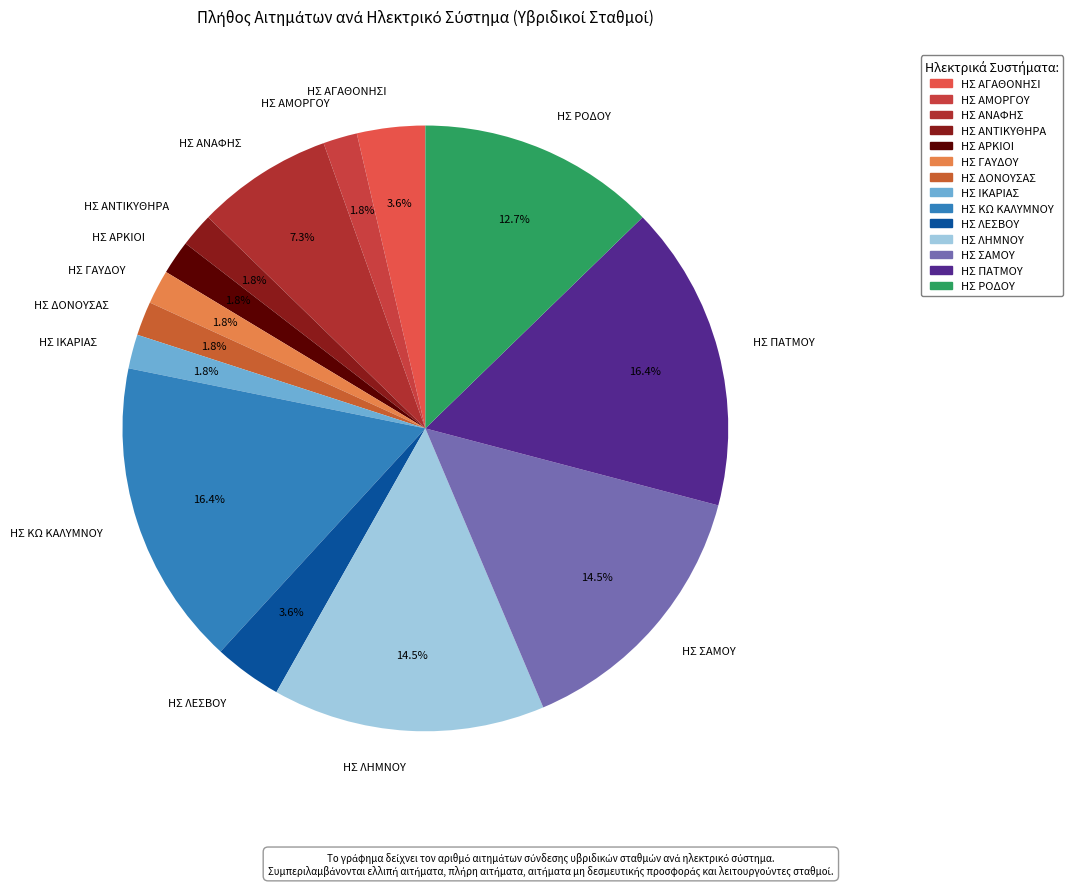

Between ΗΣ ΛΕΣΒΟΥ and ΗΣ ΔΟΝΟΥΣΑΣ, which is larger?

ΗΣ ΛΕΣΒΟΥ